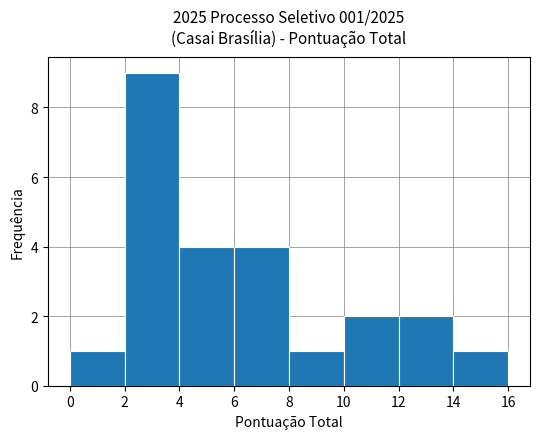

Over which range of the x-axis is the bar tallest?

2 to 4